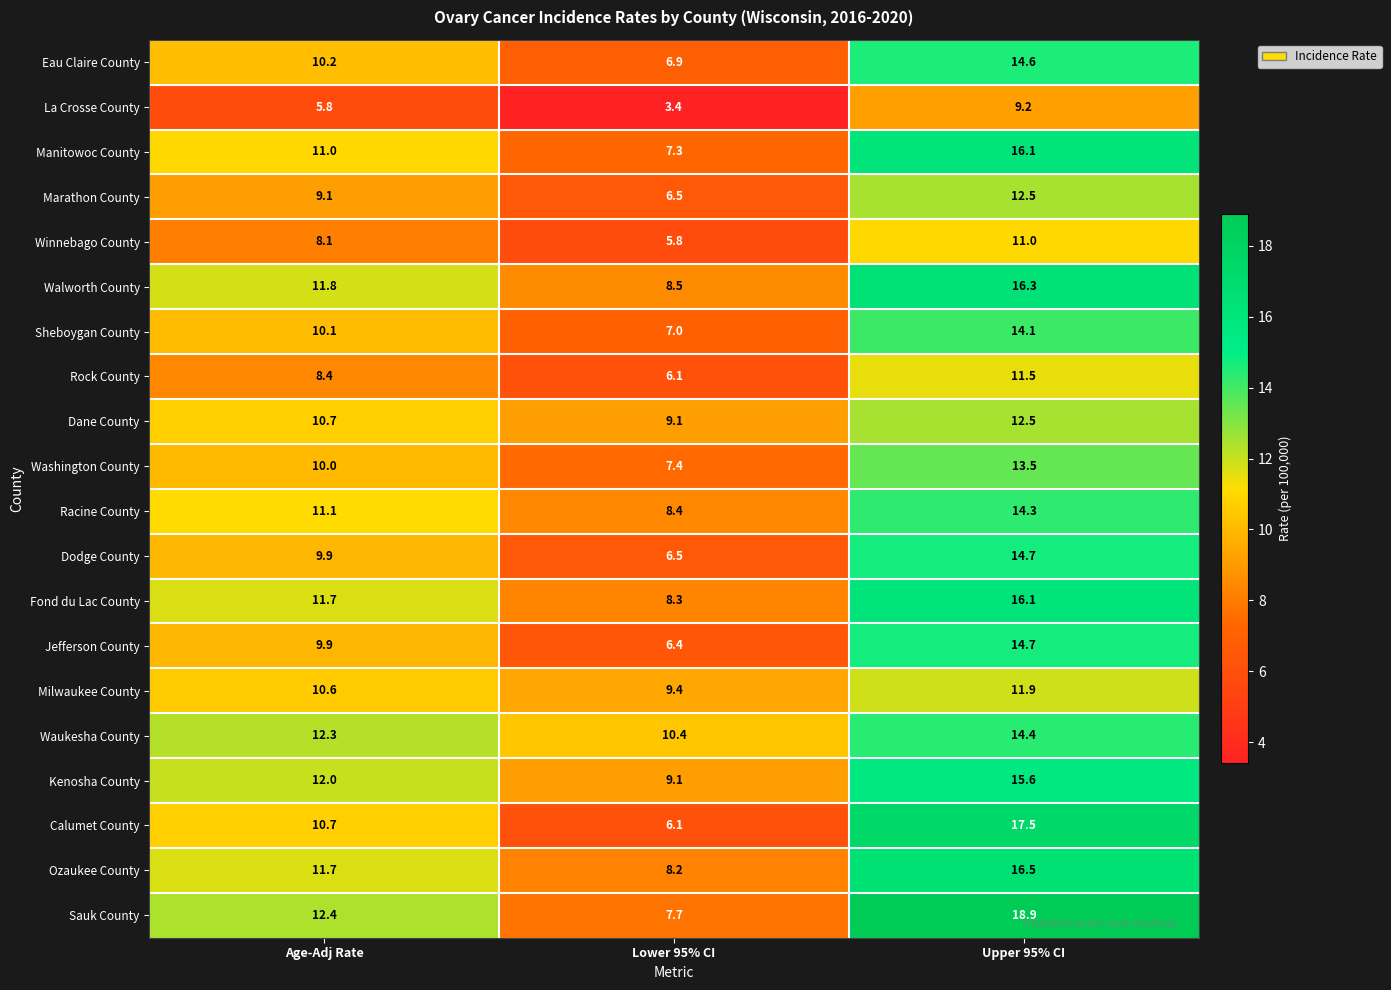

Which category has the lowest value across all series?

Lower 95% CI